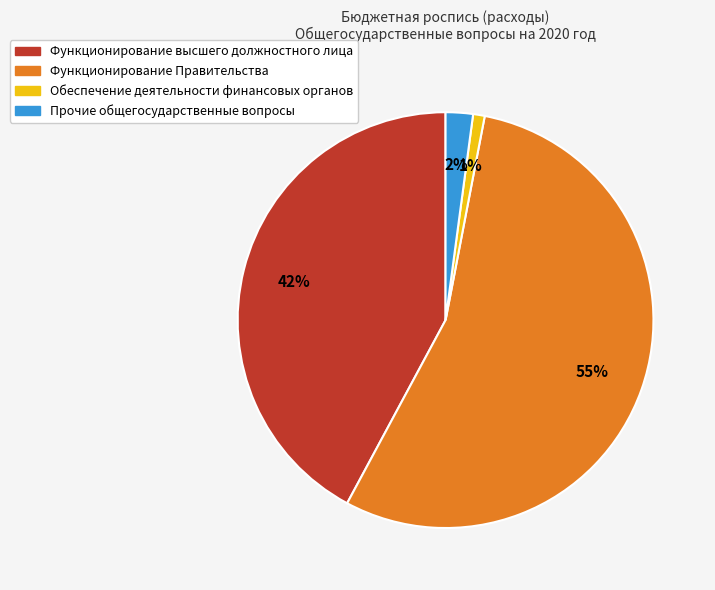

True or false: Функционирование высшего должностного лица accounts for 28% of the total.

False